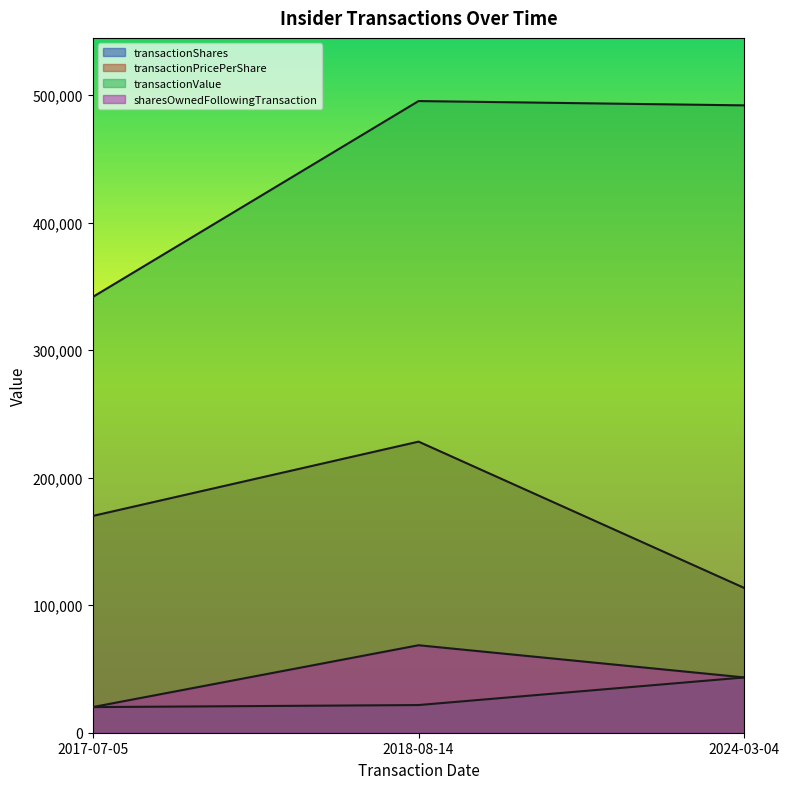

Reading right to left, extract all data points from this chart.

transactionShares: 2024-03-04=43360.0	2018-08-14=21700.0	2017-07-05=20100.0
transactionPricePerShare: 2024-03-04=113475.0	2018-08-14=228300.0	2017-07-05=170000.0
transactionValue: 2024-03-04=492028.0	2018-08-14=495411.0	2017-07-05=341700.0
sharesOwnedFollowingTransaction: 2024-03-04=43360.0	2018-08-14=68609.0	2017-07-05=20100.0